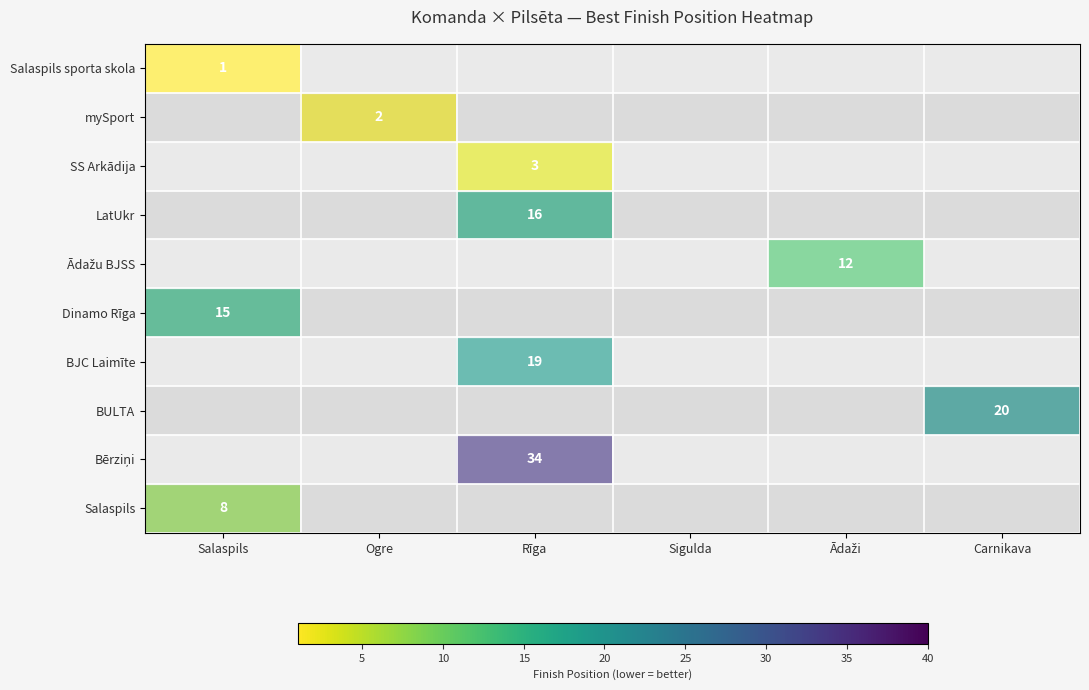

Count the number of data series in this chart.

10